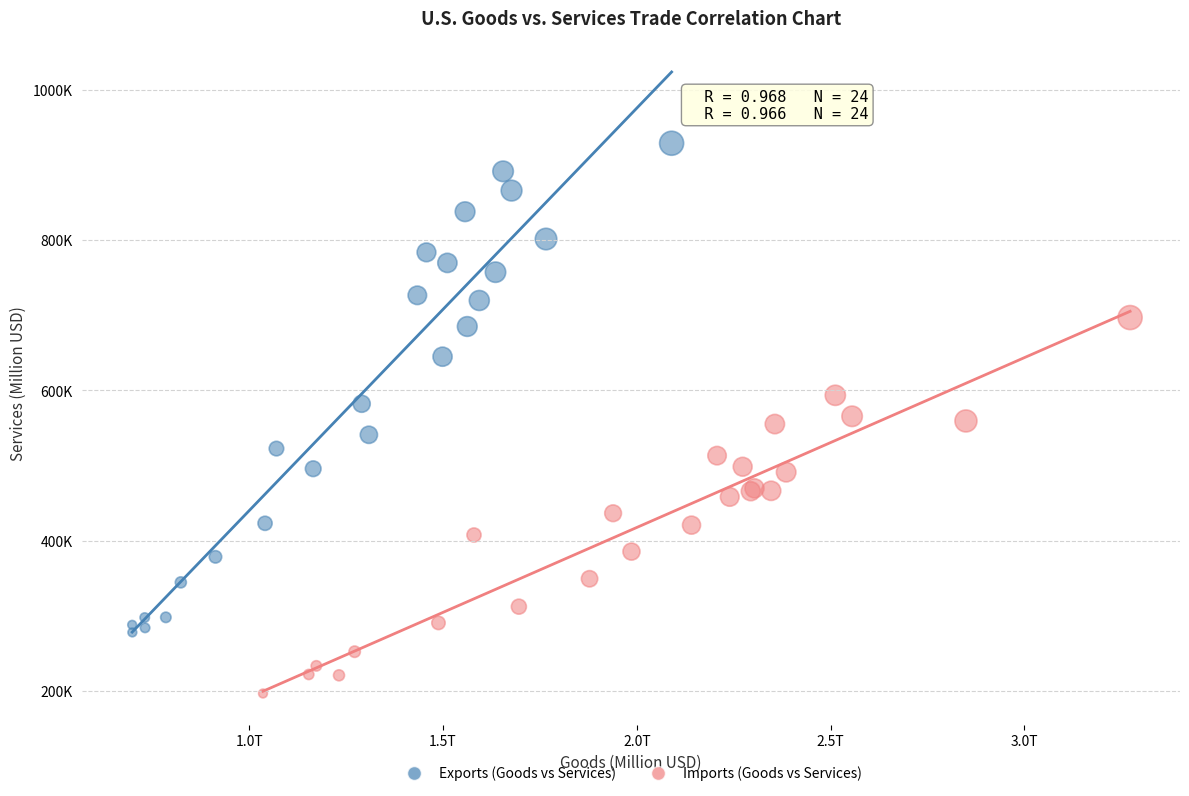

Which series reaches the minimum Y coordinate?

Imports (Goods vs Services)